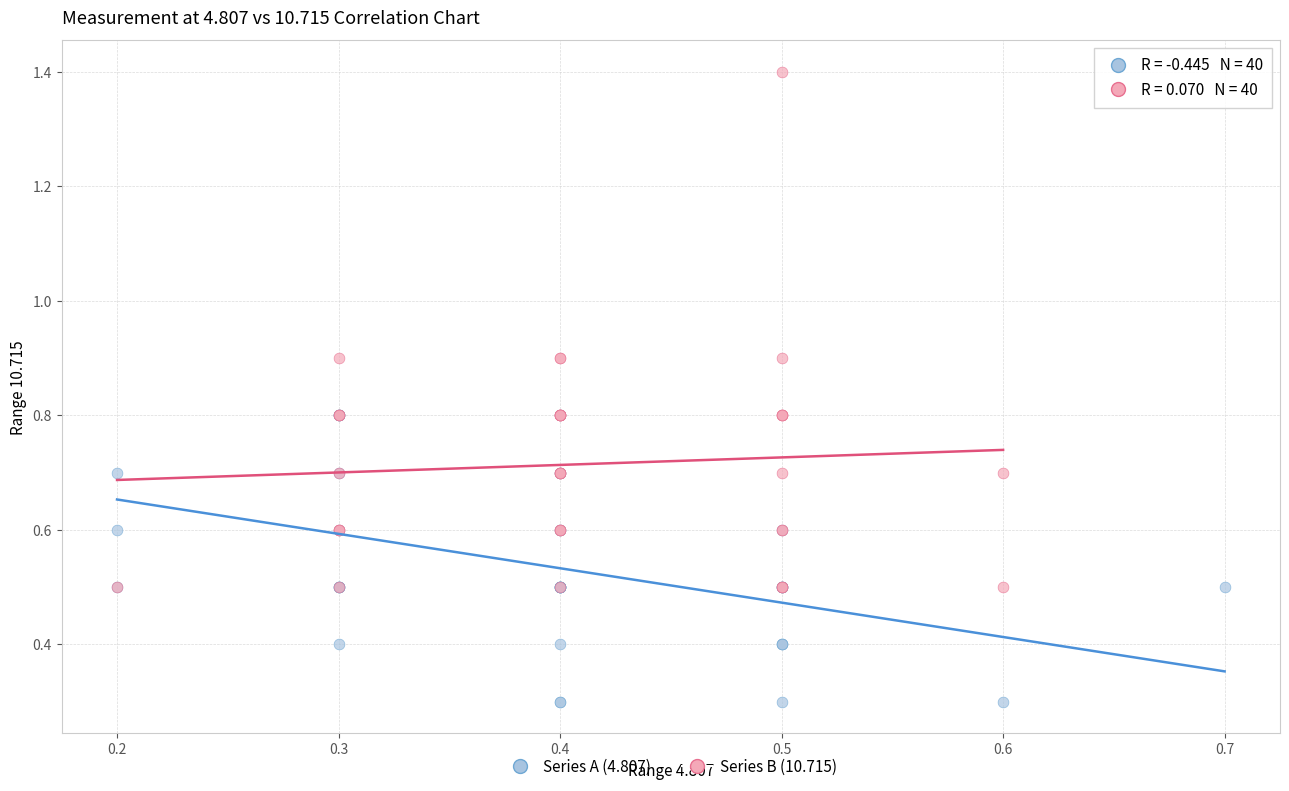

What are all the series names shown in the legend?

Series A (4.807), Series B (10.715)